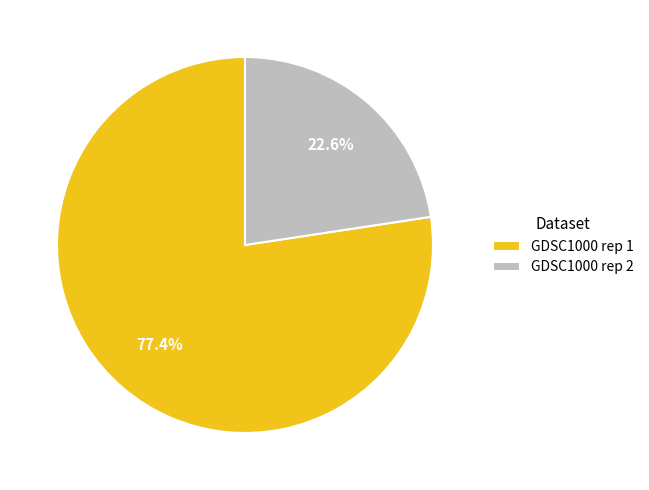

Combined, what portion of the pie is GDSC1000 rep 1 and GDSC1000 rep 2?

100.0%